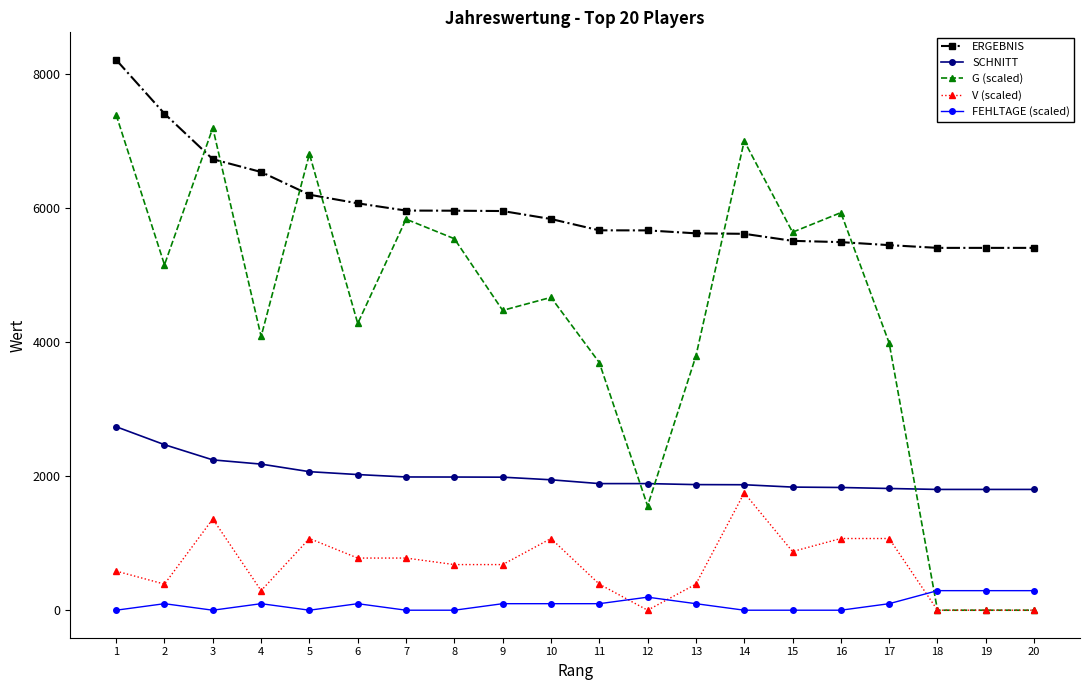

What is the sum of all G (scaled) values?

87078.8